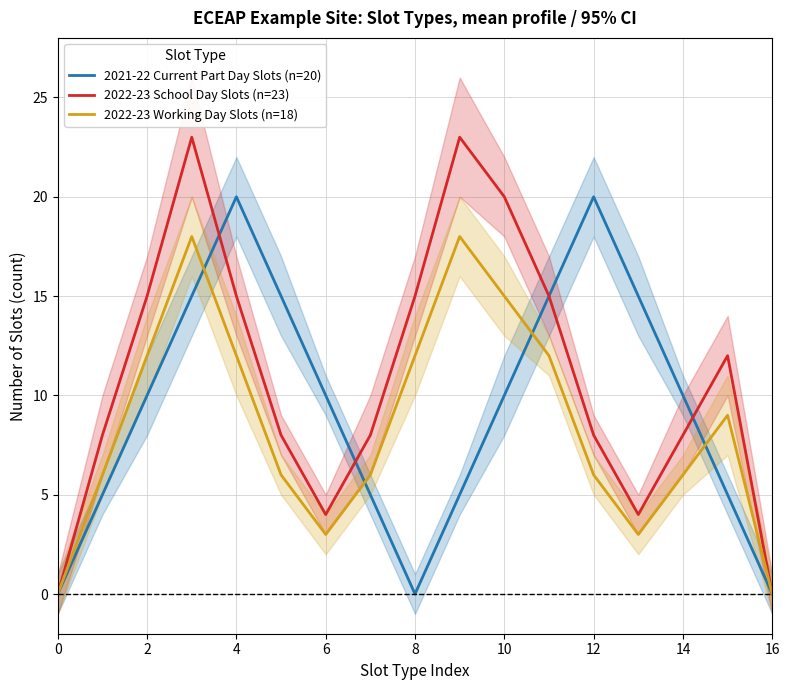

What value does the 2021-22 Current Part Day Slots (n=20) series have at 6?

10